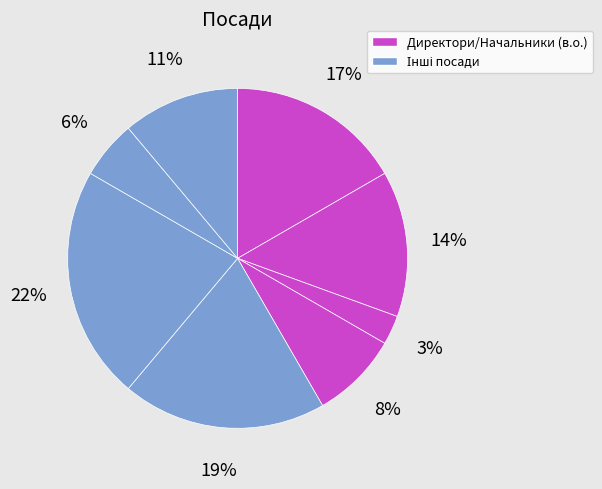

How many segments does this pie chart have?

8